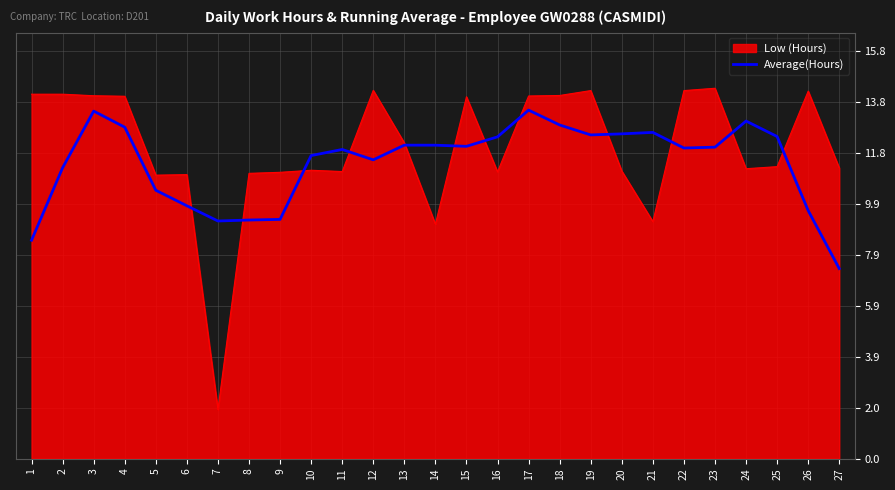

Which category has the lowest value across all series?

7